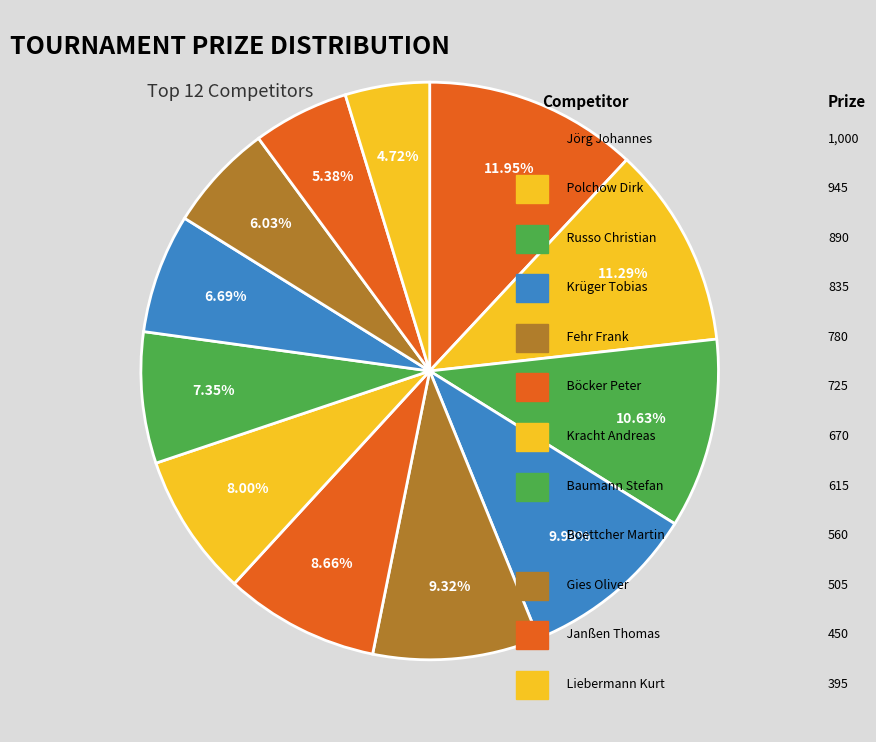

Count the number of slices in the pie.

12